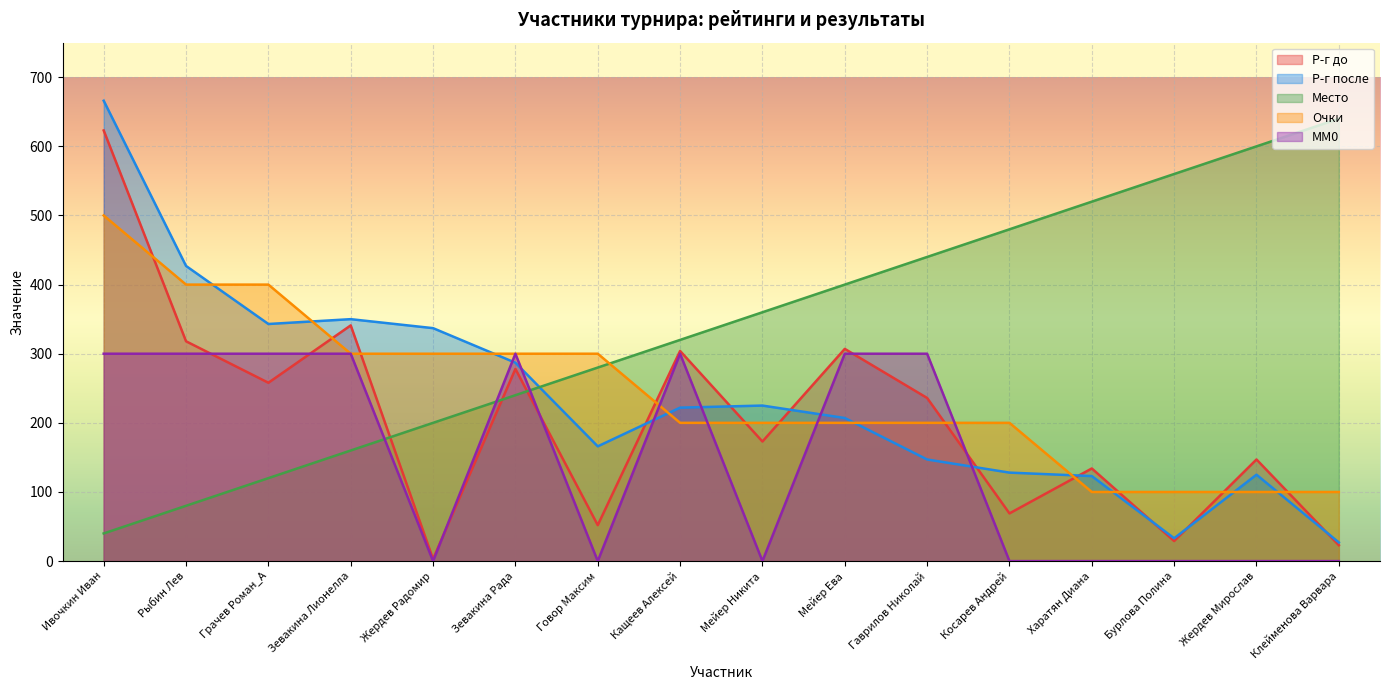

How many intersections are there between Место and Очки?

1